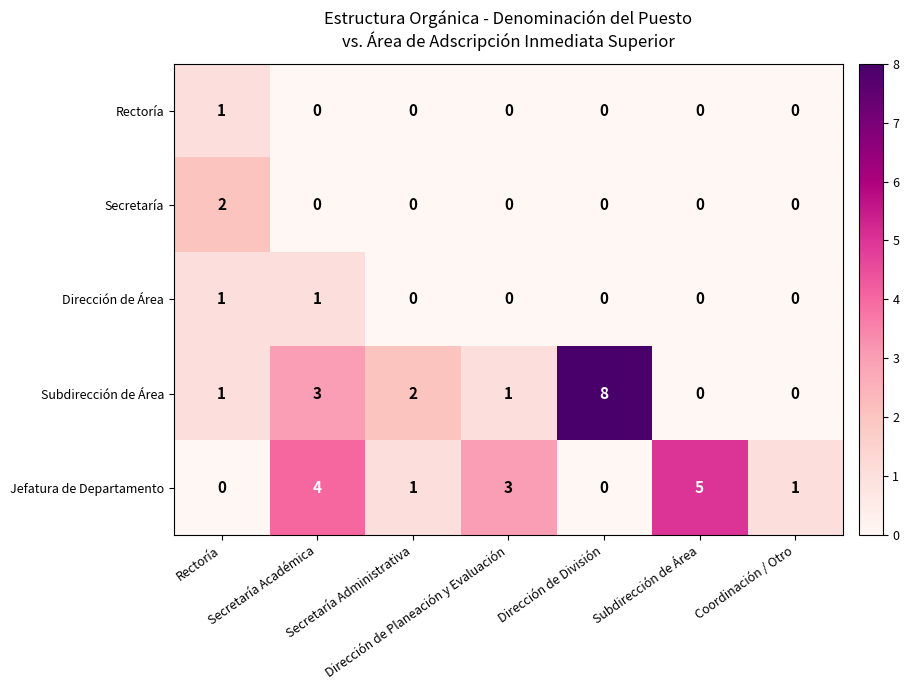

What is the difference between the highest and lowest values at Secretaría Académica?

4